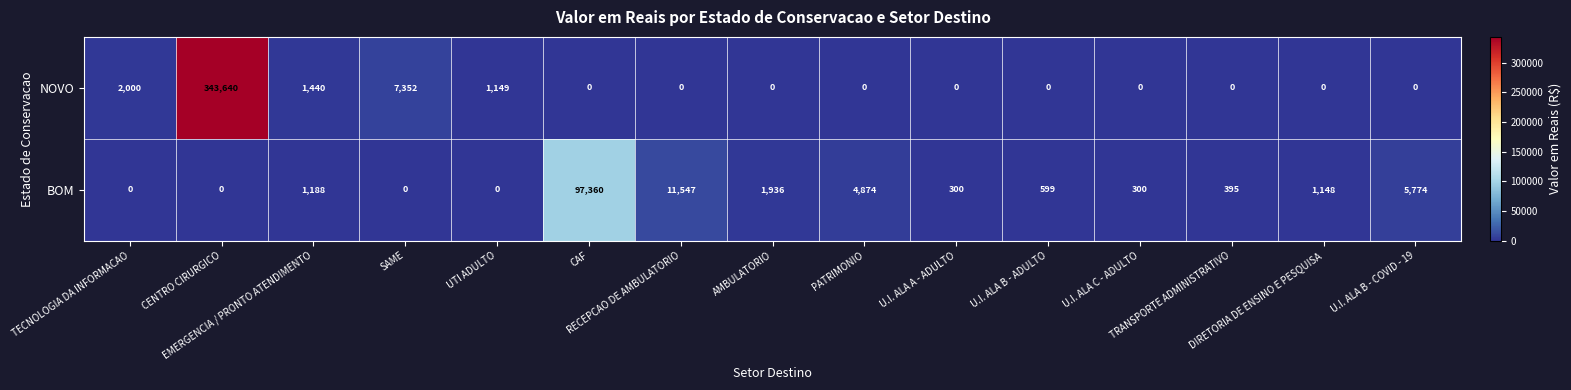

At which category is the sum across all series the highest?

CENTRO CIRURGICO